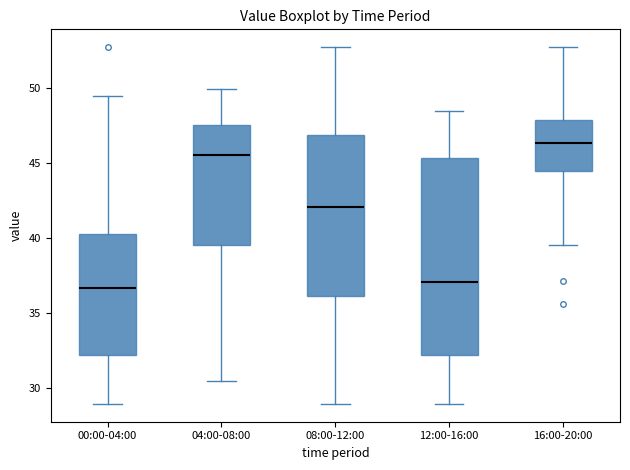

Reading left to right, transcribe this box plot: for each box, give where its median line is, the range the box spans, and where its two whiskers end, as read against the y-axis. The values are not printed on the chart, so give them approximately, as read against the axis.

00:00-04:00: median 36.5, box 32.0 to 40.5, whiskers 29.0 to 49.5
04:00-08:00: median 45.5, box 39.5 to 47.5, whiskers 30.5 to 50.0
08:00-12:00: median 42.0, box 36.0 to 47.0, whiskers 29.0 to 52.5
12:00-16:00: median 37.0, box 32.0 to 45.5, whiskers 29.0 to 48.5
16:00-20:00: median 46.5, box 44.5 to 48.0, whiskers 39.5 to 52.5